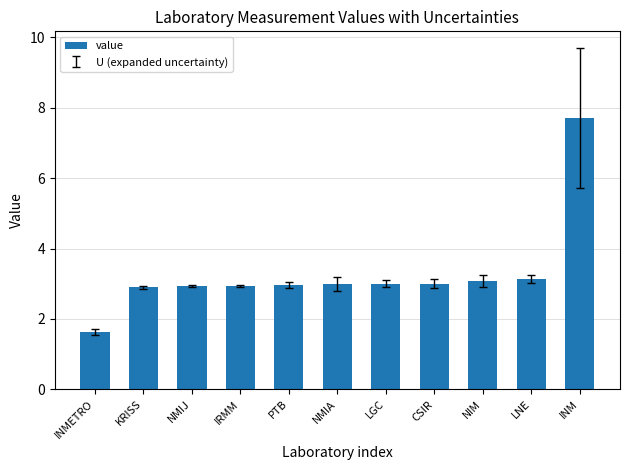

What position from the right is INMETRO?

11